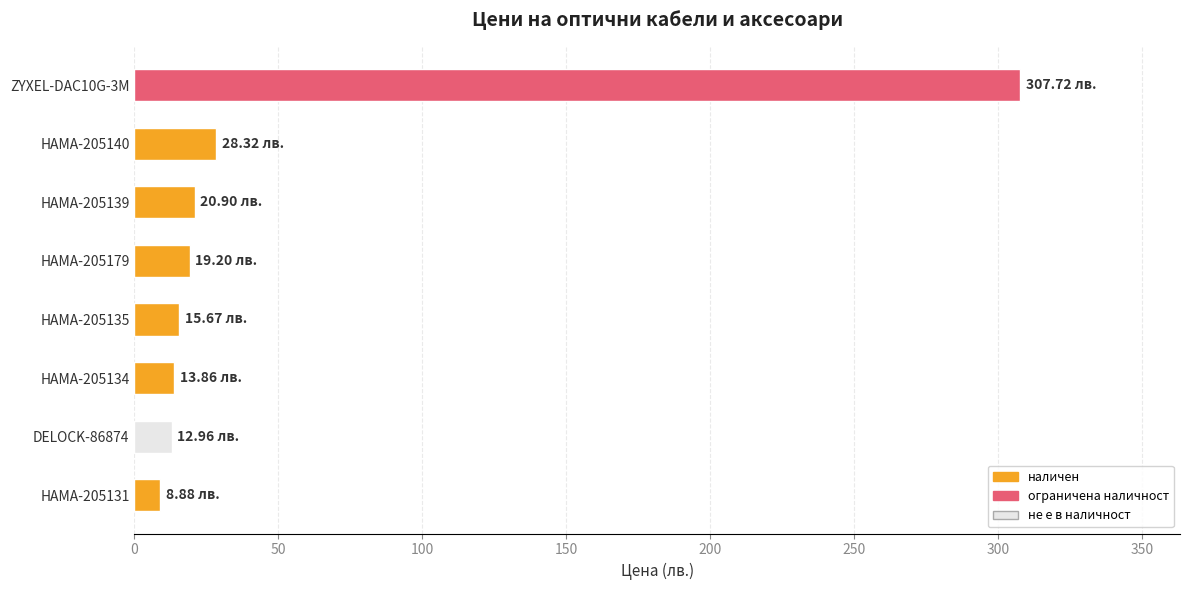

What is the ratio of the value at HAMA-205135 to the value at HAMA-205140?

0.6